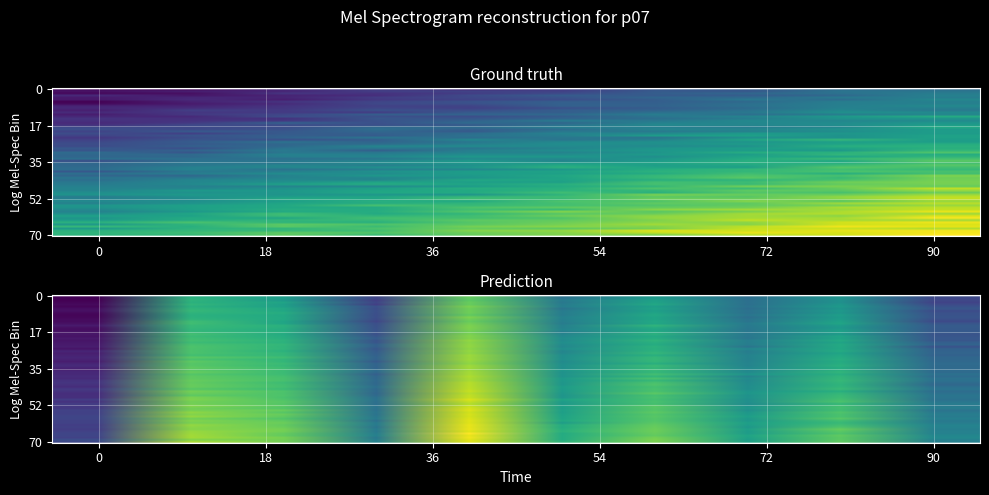

What is the average value?

6.5